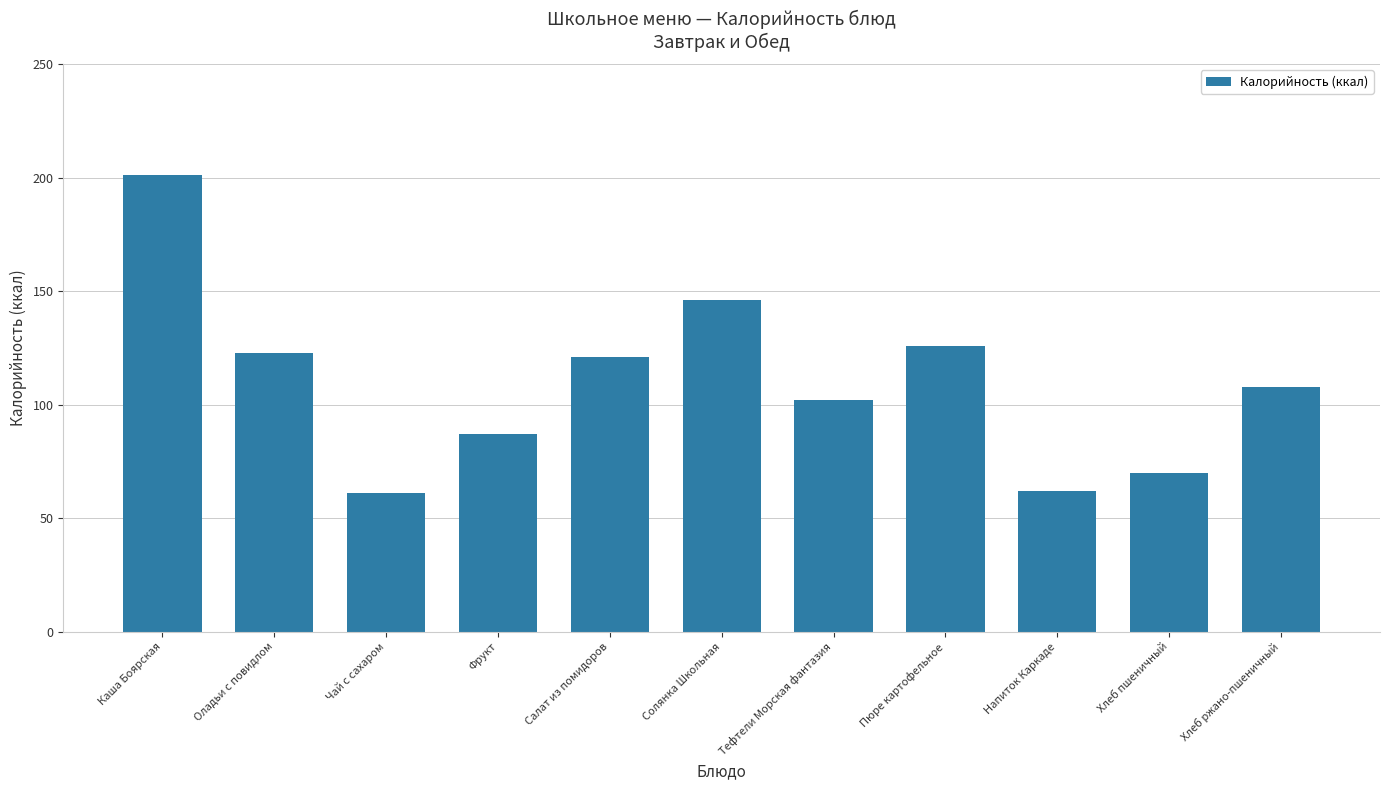

What position from the left is Хлеб ржано-пшеничный?

11